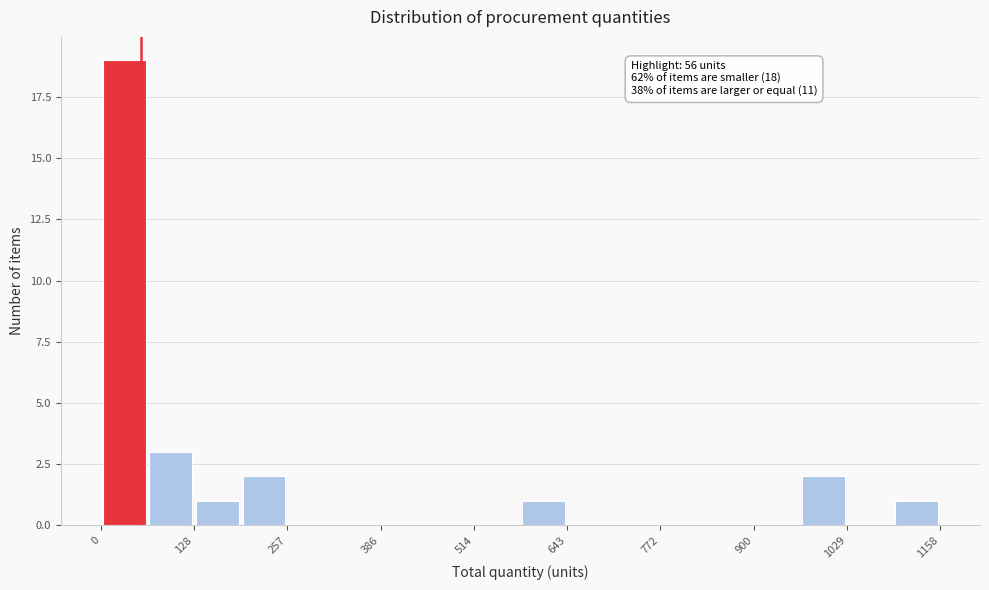

Around what value on the x-axis is the tallest bar? Give the approximate position of its centre, as read against the axis.

40